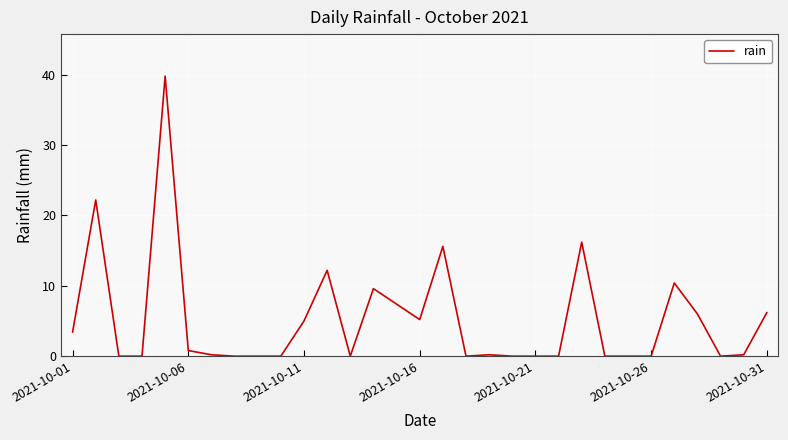

What is the difference between the maximum and minimum values?

39.8